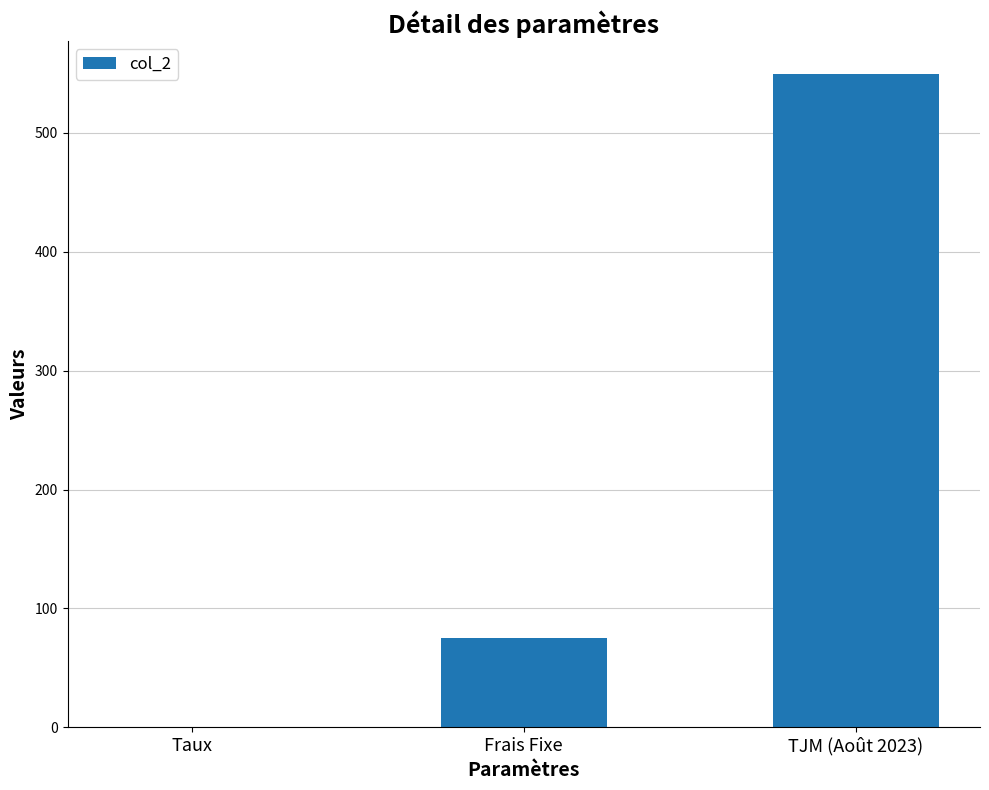

What is the sum of all values?

625.1